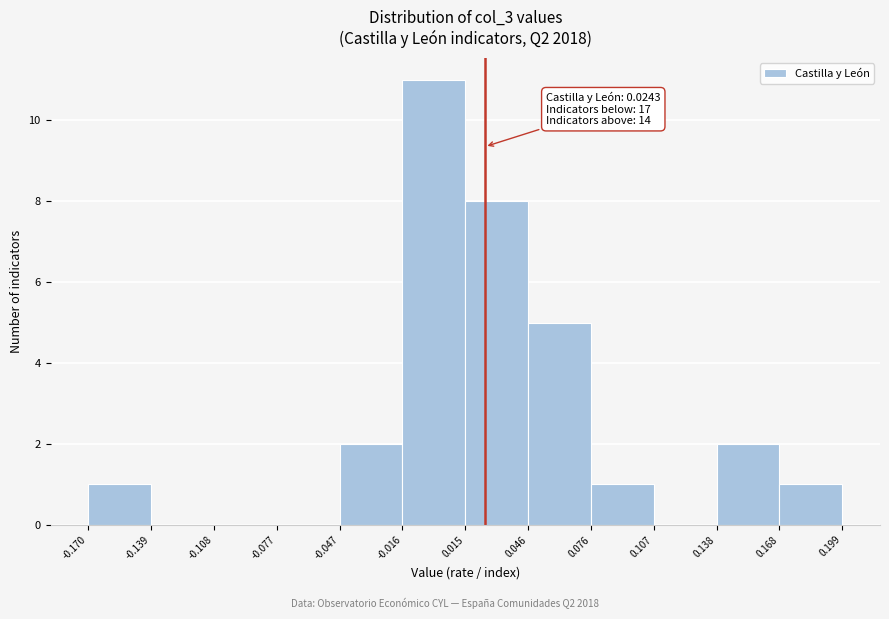

Over which range of the x-axis is the bar tallest?

-0.016 to 0.015